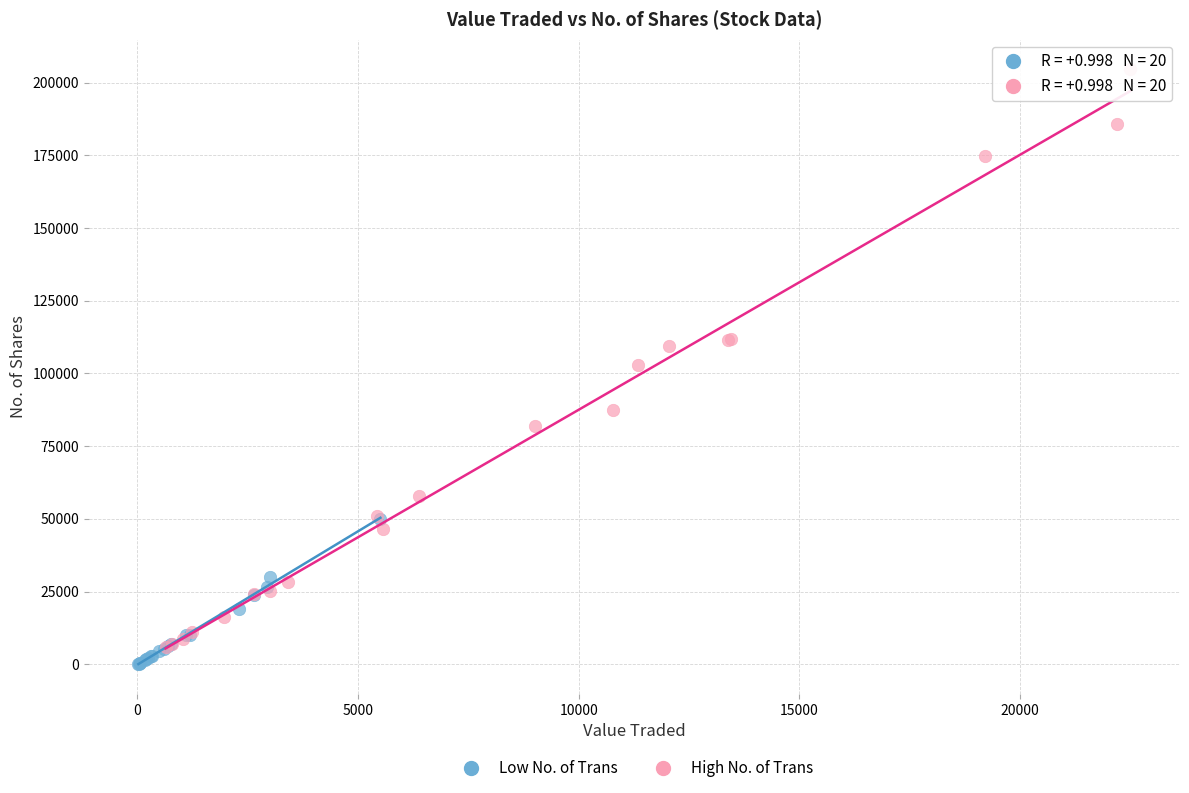

Which series reaches the maximum Y coordinate?

High No. of Trans